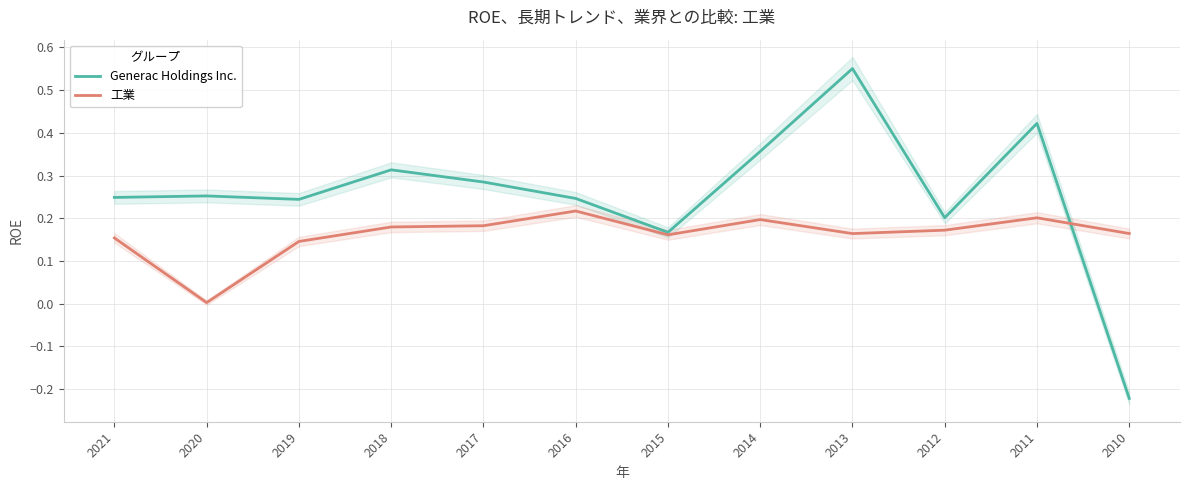

At which category does 工業 reach its first local valley?

2020